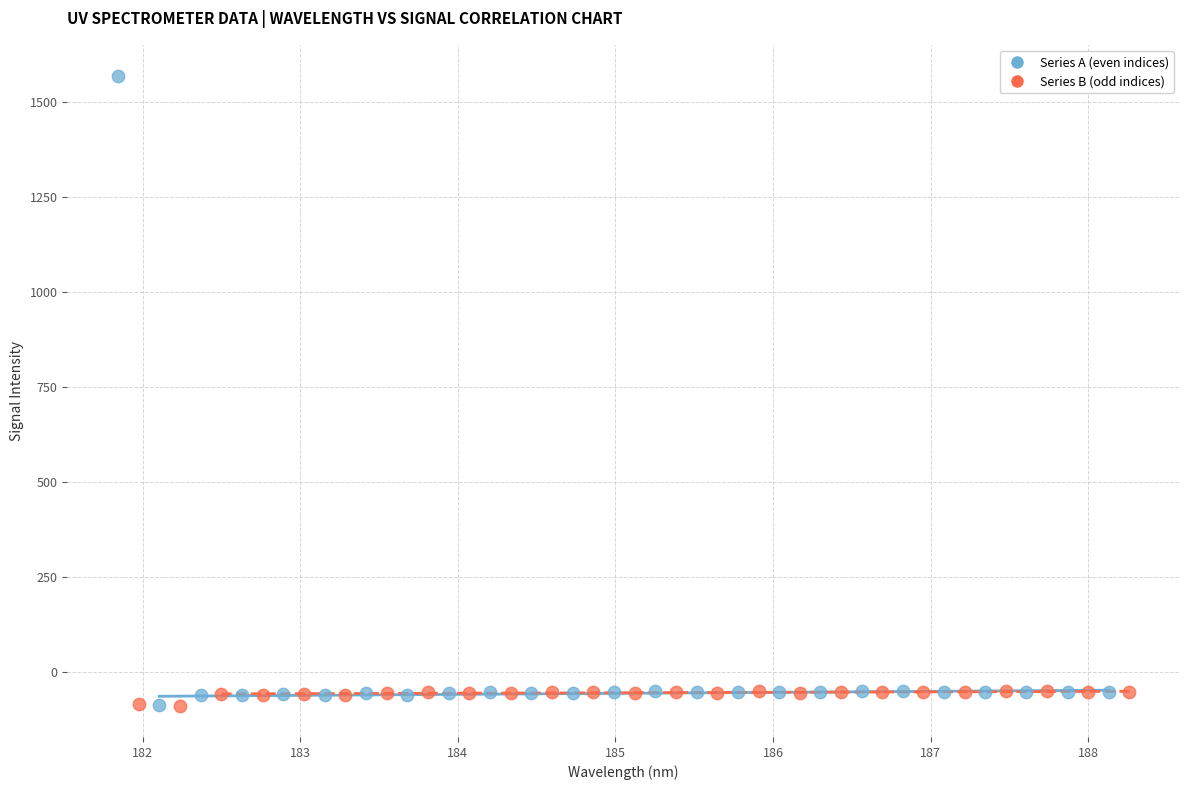

Which series has the largest Y range (max minus min)?

Series A (even indices)